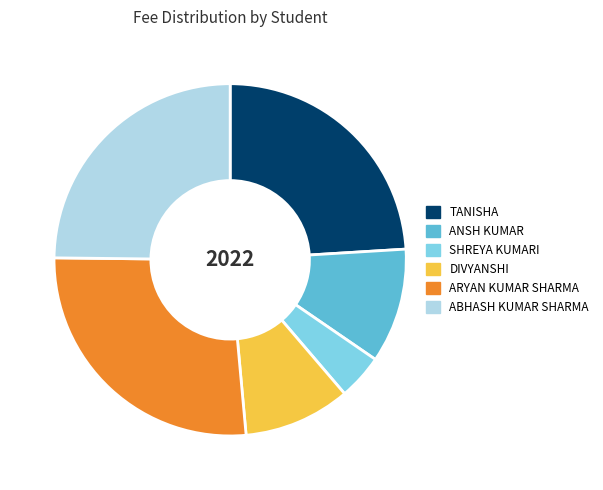

How many segments does this pie chart have?

6